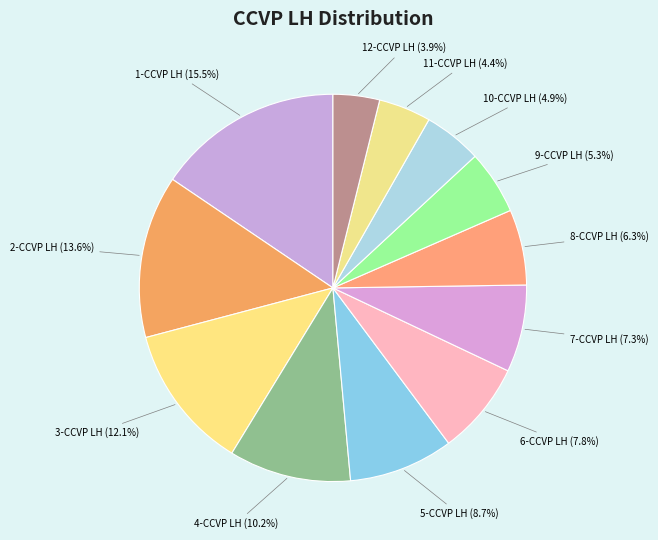

To the nearest percent, what is the difference between the largest and smallest slice percentages?

12%